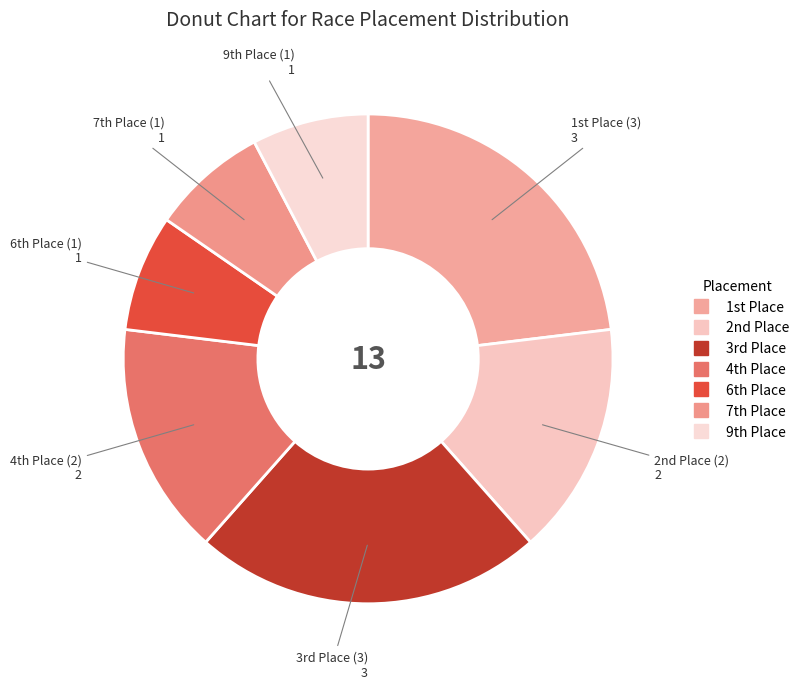

How many segments does this pie chart have?

7